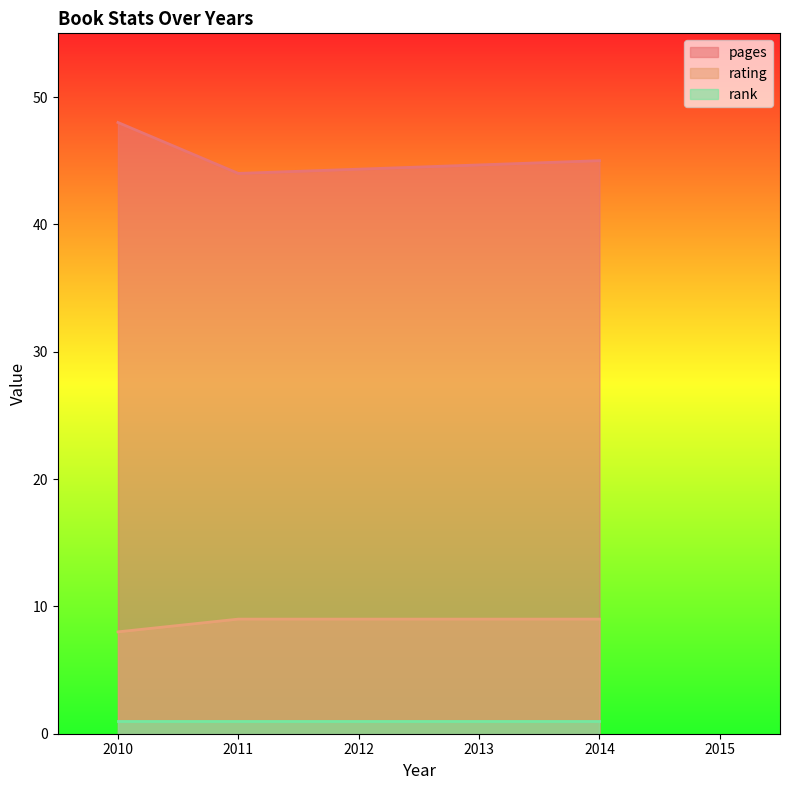

The value of rating at 2010 is 14. True or false?

False